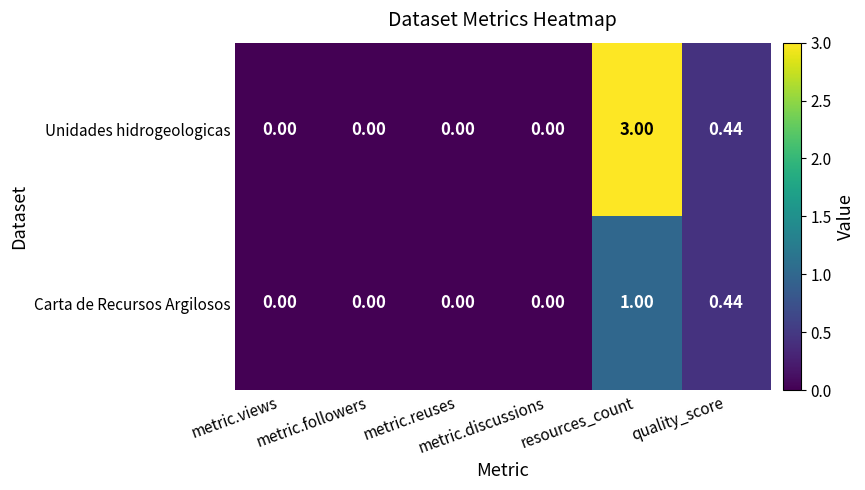

Which series has the largest range (max minus min)?

Unidades hidrogeologicas